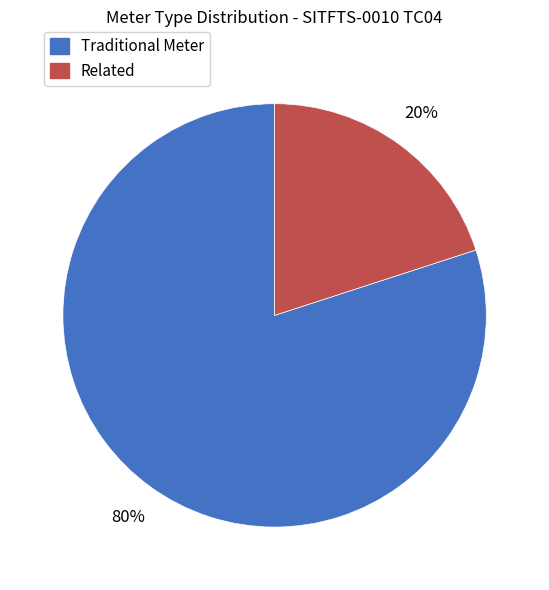

True or false: Traditional Meter accounts for 85% of the total.

False